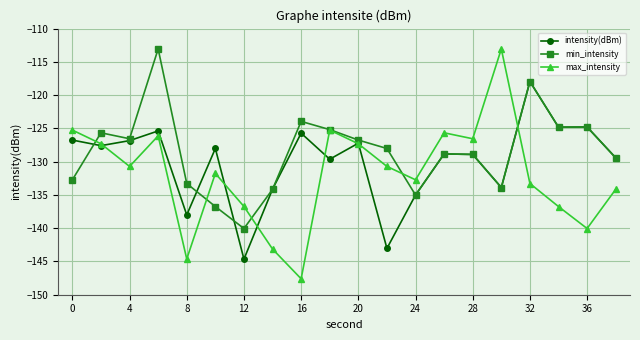

What is the difference between the second highest and minimum values in the max_intensity series?

22.4